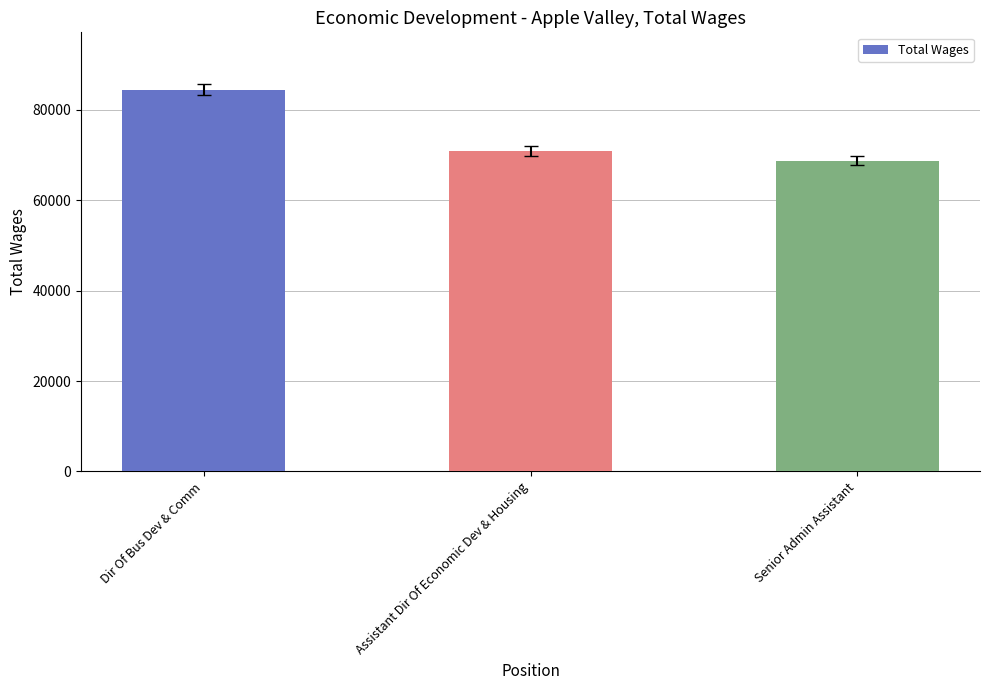

Is it true that the value at Assistant Dir Of Economic Dev & Housing is 70874?

True